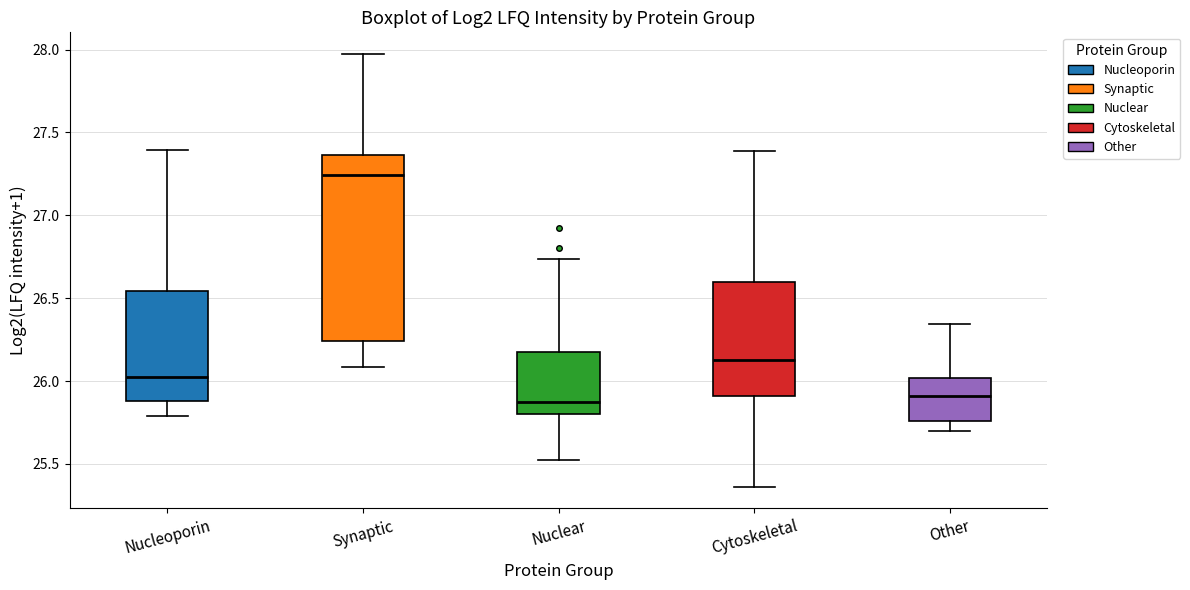

Reading left to right, transcribe this box plot: for each box, give where its median line is, the range the box spans, and where its two whiskers end, as read against the y-axis. The values are not printed on the chart, so give them approximately, as read against the axis.

Nucleoporin: median 26.05, box 25.90 to 26.55, whiskers 25.80 to 27.40
Synaptic: median 27.25, box 26.25 to 27.35, whiskers 26.10 to 27.95
Nuclear: median 25.85, box 25.80 to 26.20, whiskers 25.55 to 26.75
Cytoskeletal: median 26.15, box 25.90 to 26.60, whiskers 25.35 to 27.40
Other: median 25.90, box 25.75 to 26.00, whiskers 25.70 to 26.35